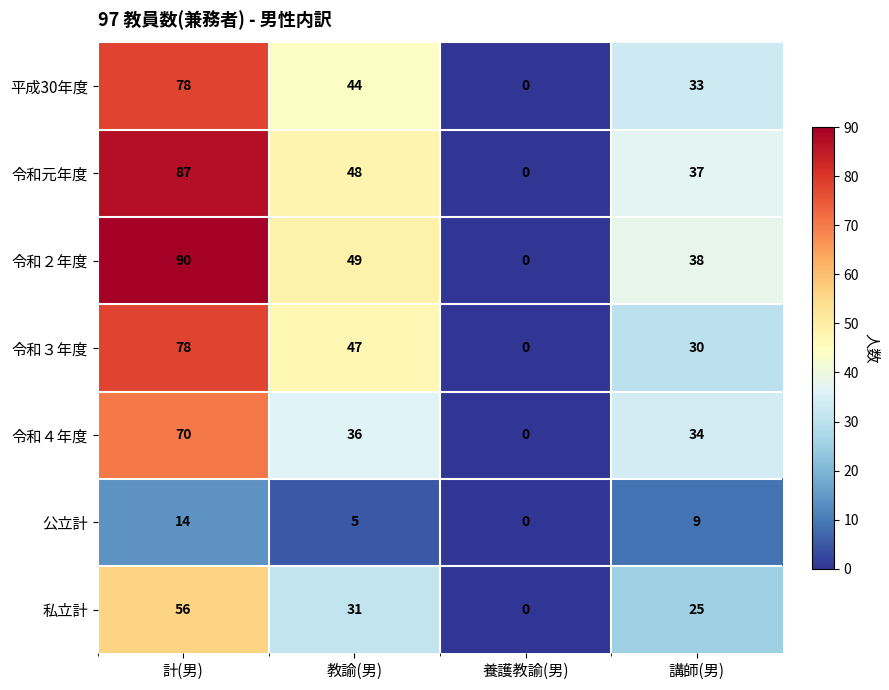

At which label is 令和２年度 closest to 45?

教諭(男)